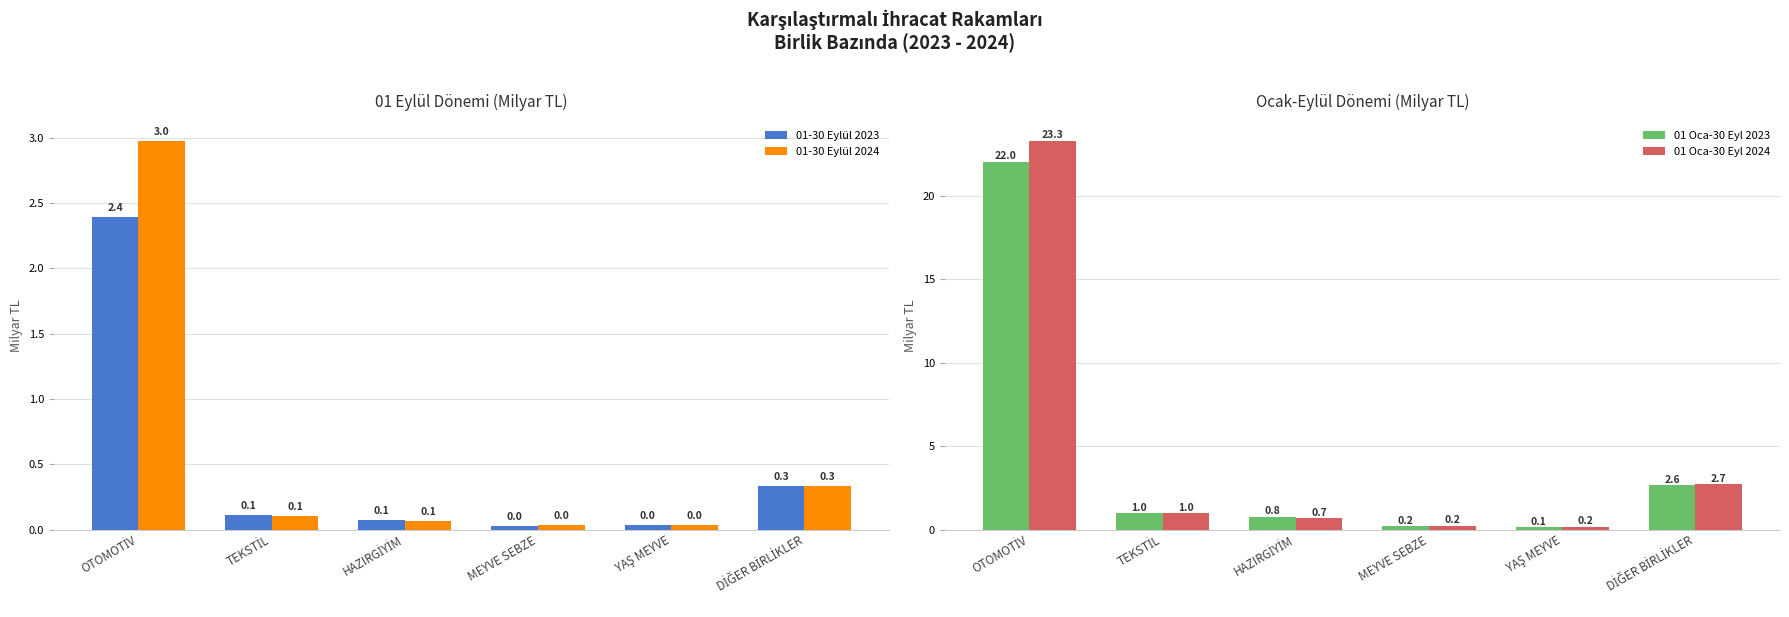

What is the sum of the 01-30 Eylül 2023 values at HAZIRGİYİM and DİĞER BİRLİKLER?

0.4